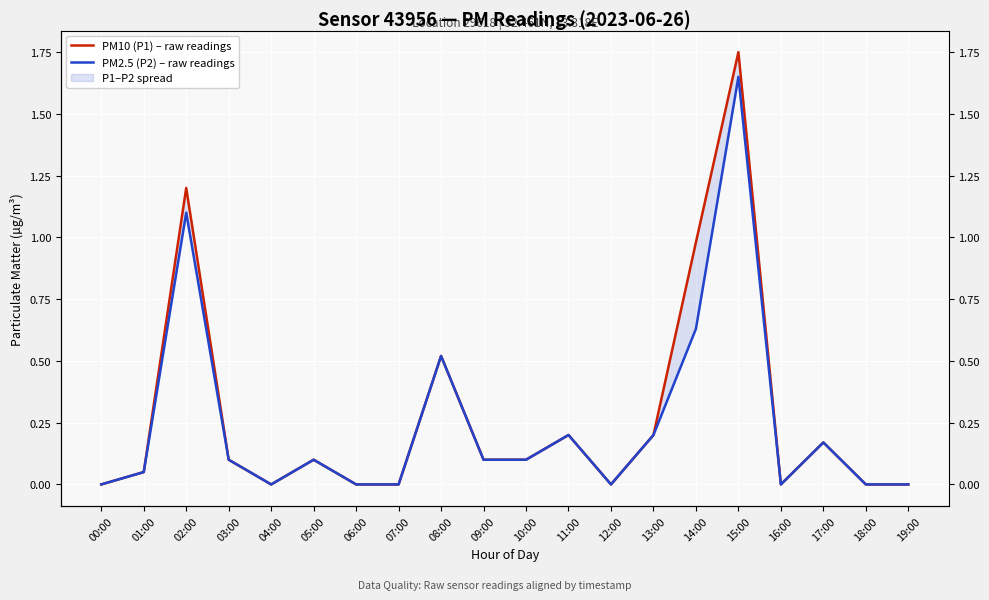

True or false: PM2.5 (P2) – raw readings has more than 1 points higher than both neighbors.

True